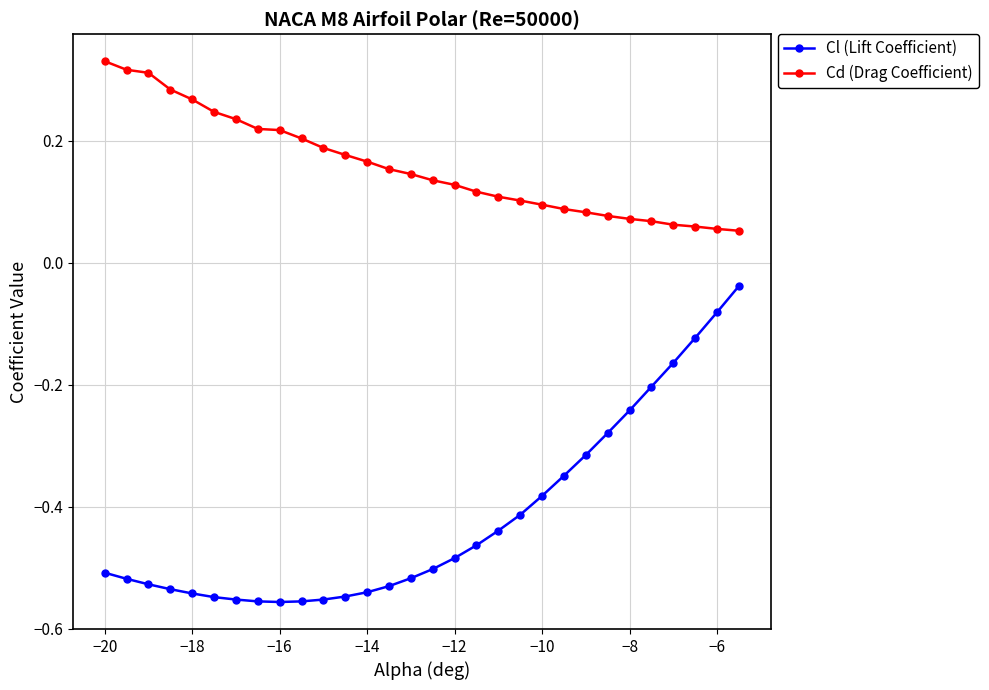

True or false: Cd (Drag Coefficient) and Cl (Lift Coefficient) intersect in this chart.

False